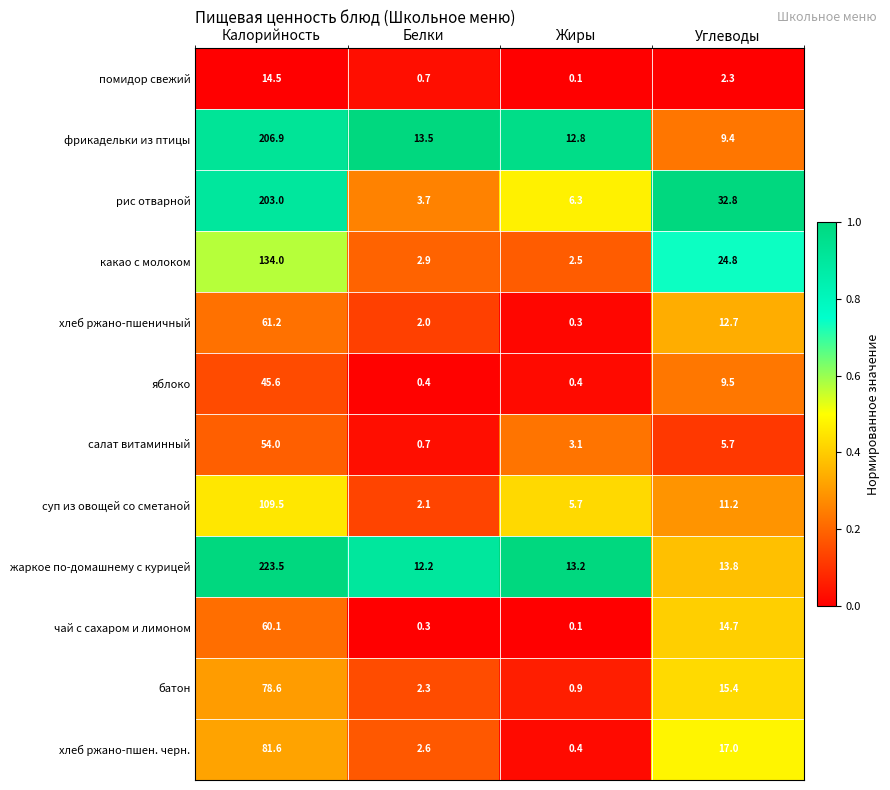

What is the difference between the maximum and minimum values in the батон series?

77.7